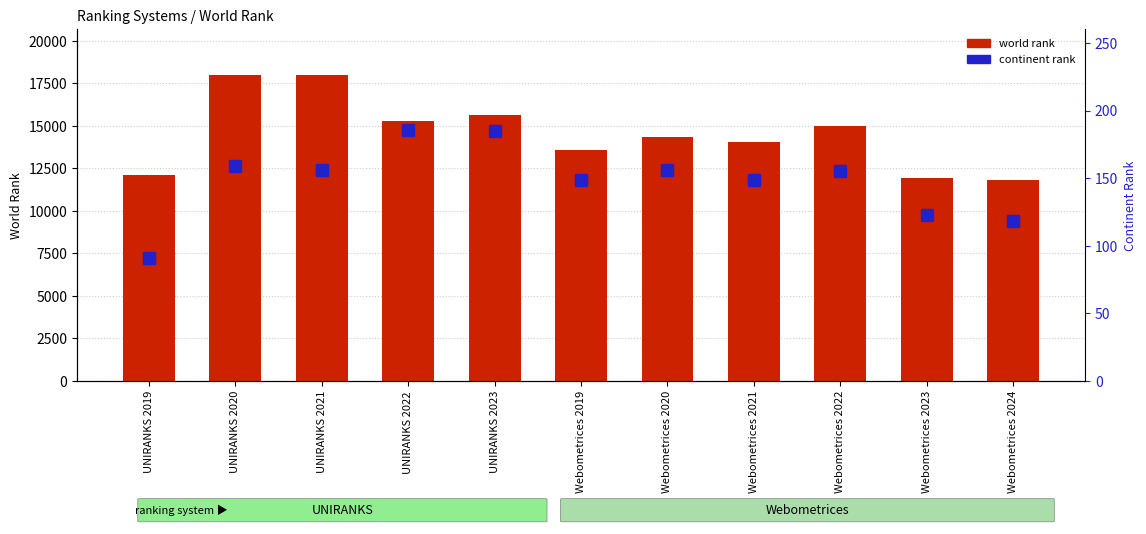

How many bars are there in each group?

2